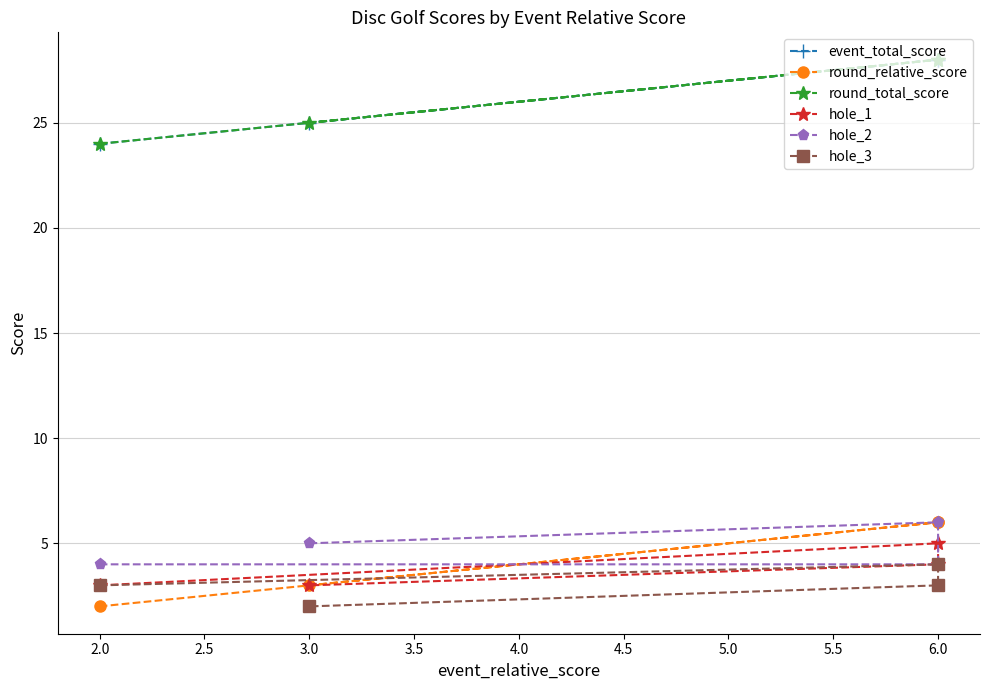

What is the label of the 3rd point from the right?

6.0